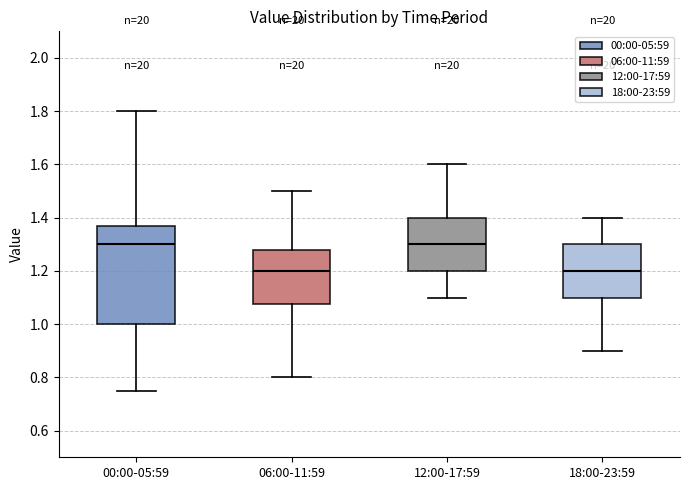

Where does the lower whisker of the box for 06:00-11:59 end on the y-axis? The values are not printed on the chart, so give them approximately, as read against the axis.

0.80